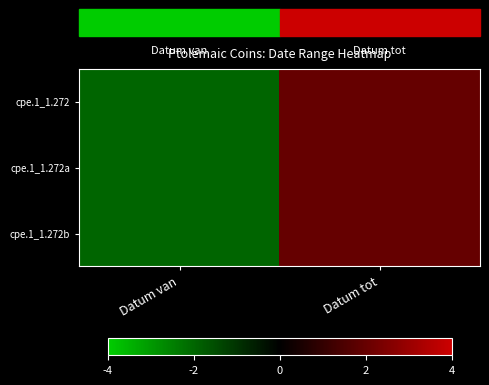

Reading left to right, what are all the values shown in this chart?

cpe.1_1.272: Datum van=-2.0	Datum tot=2.0
cpe.1_1.272a: Datum van=-2.0	Datum tot=2.0
cpe.1_1.272b: Datum van=-2.0	Datum tot=2.0